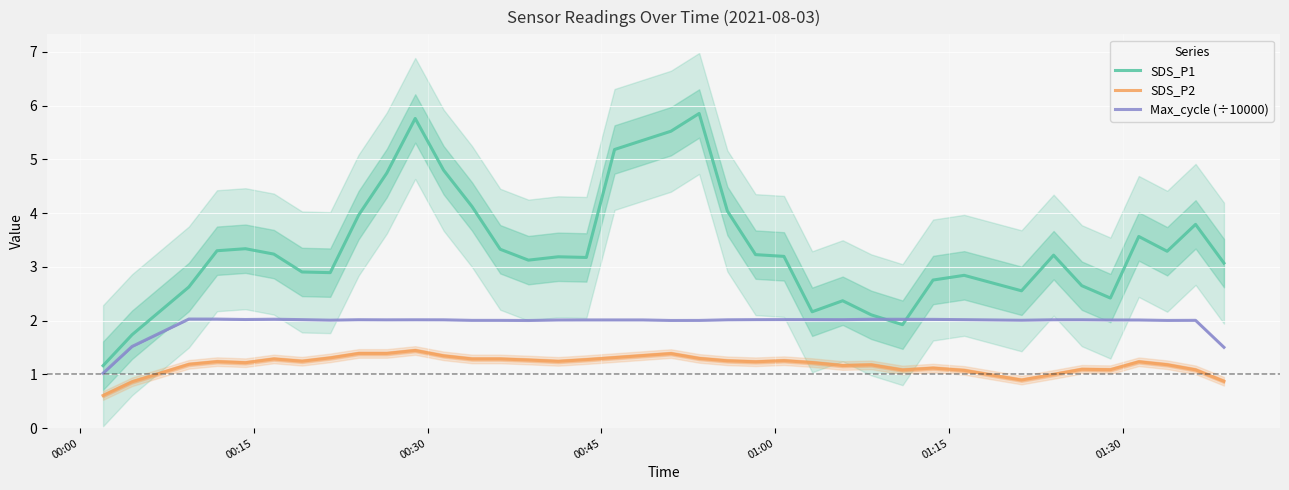

True or false: SDS_P2 and Max_cycle (÷10000) intersect in this chart.

False